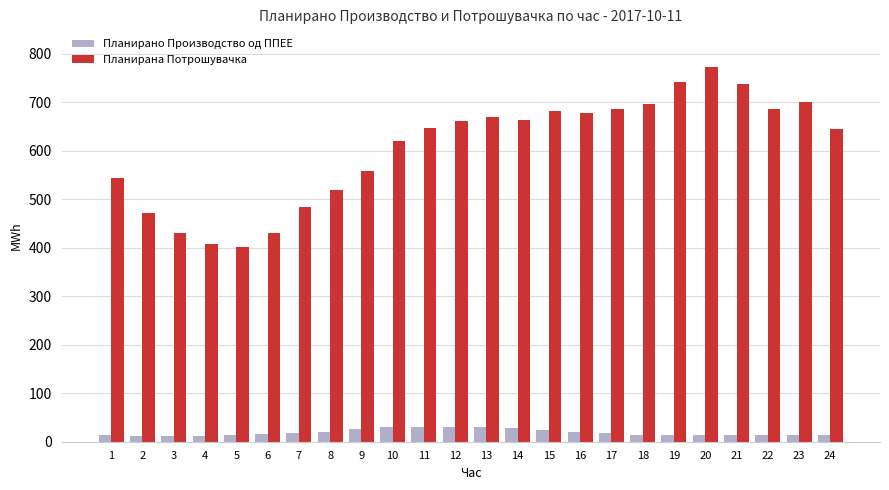

At which category does the chart reach its peak across all series?

20